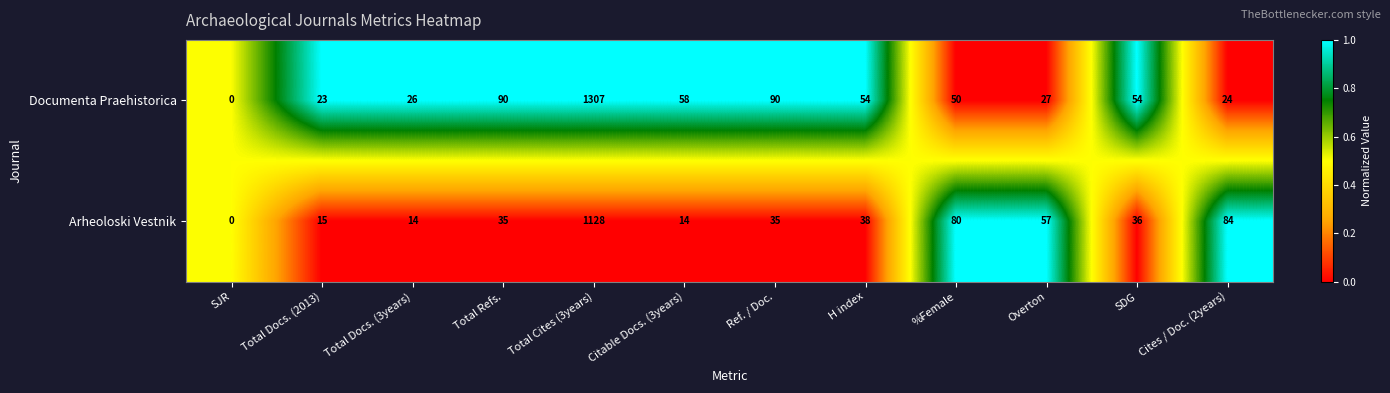

At which label is Arheoloski Vestnik closest to 564?

Cites / Doc. (2years)